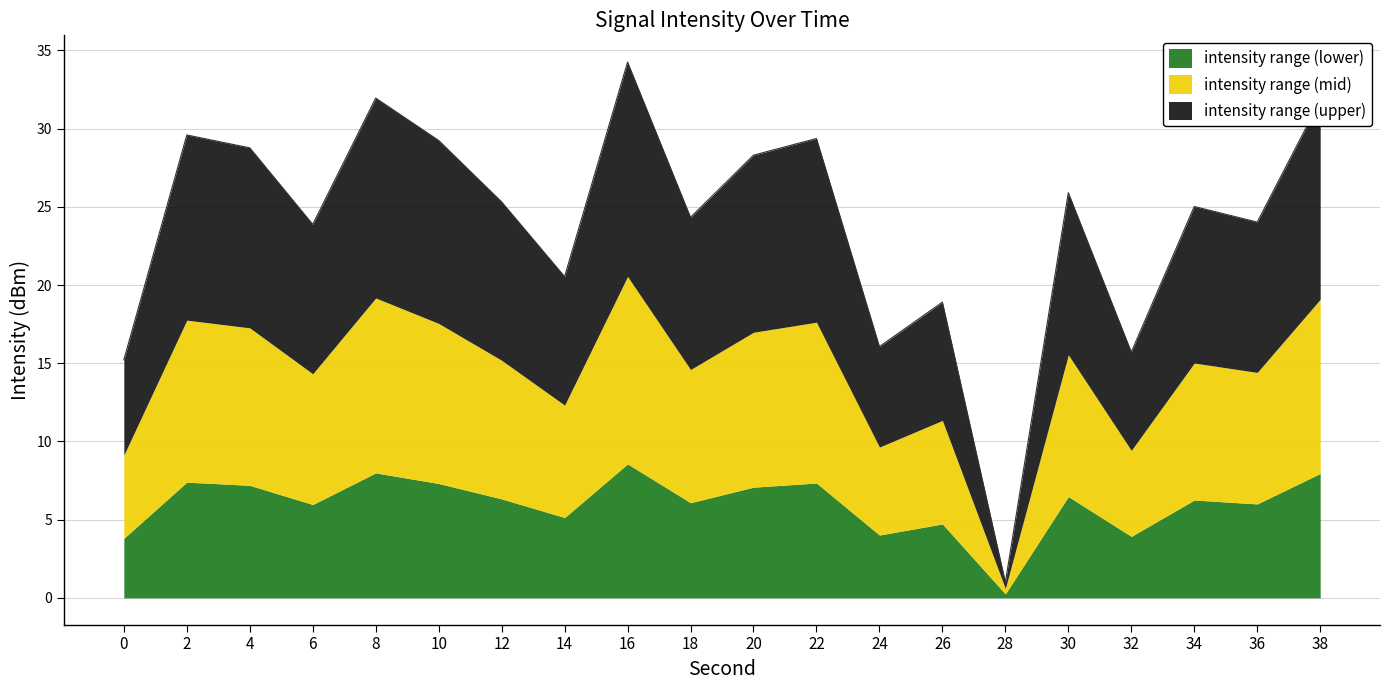

Does the chart have visible grid lines?

Yes